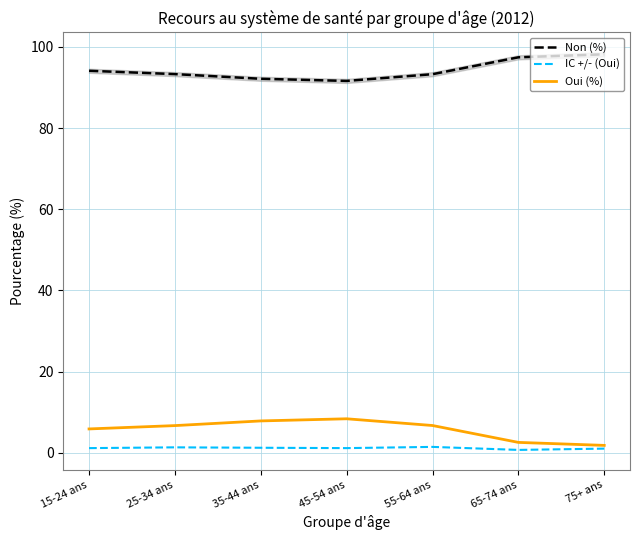

At which label does IC +/- (Oui) reach its minimum?

65-74 ans